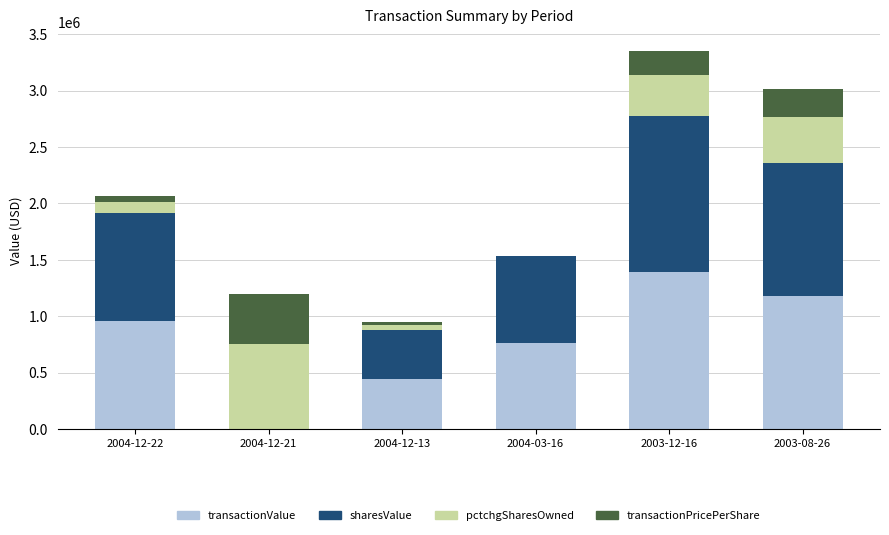

The value of transactionValue at 2004-12-13 is 440662.0. True or false?

True